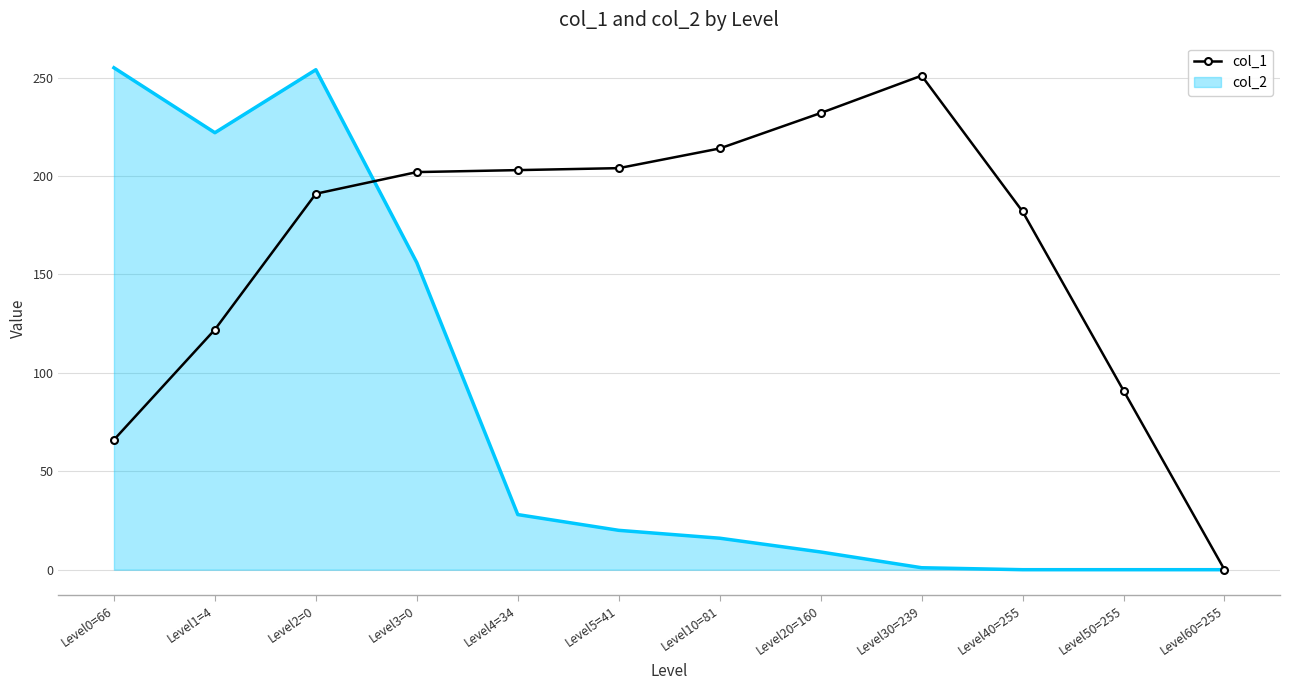

Is the value of col_1 at Level4=34 greater than the value of col_2 at Level5=41?

Yes